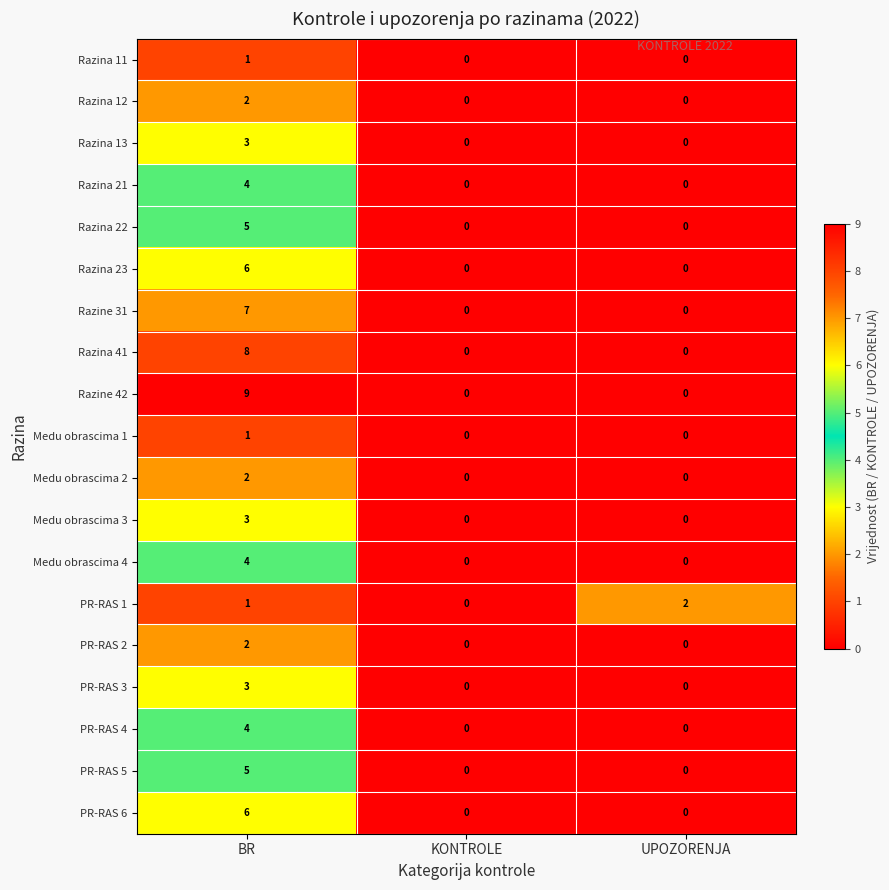

How many PR-RAS 2 values are between 0 and 2?

3